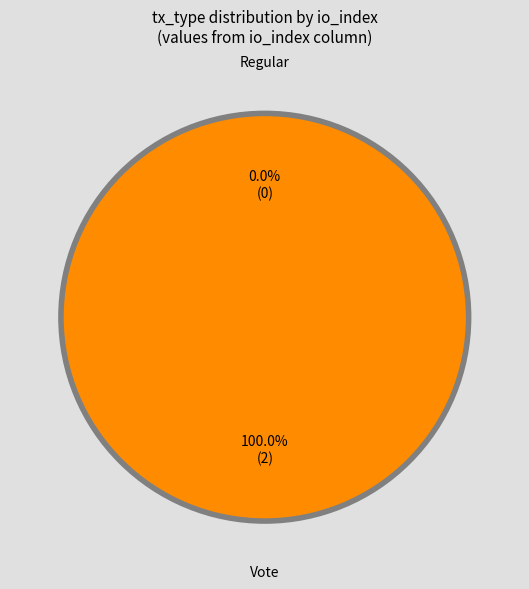

Between Regular (io_index=0) and Vote (io_index=2), which is larger?

Vote (io_index=2)